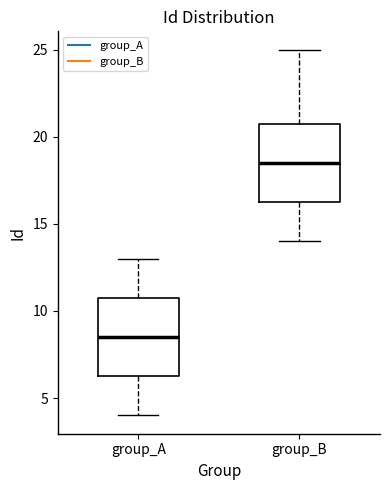

Reading left to right, transcribe this box plot: for each box, give where its median line is, the range the box spans, and where its two whiskers end, as read against the y-axis. The values are not printed on the chart, so give them approximately, as read against the axis.

group_A: median 8.5, box 6.5 to 11.0, whiskers 4.0 to 13.0
group_B: median 18.5, box 16.5 to 21.0, whiskers 14.0 to 25.0